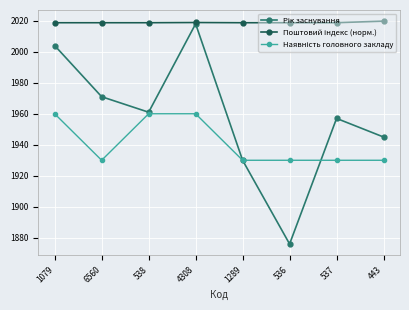

At how many categories does at least one series exceed 1885?

8